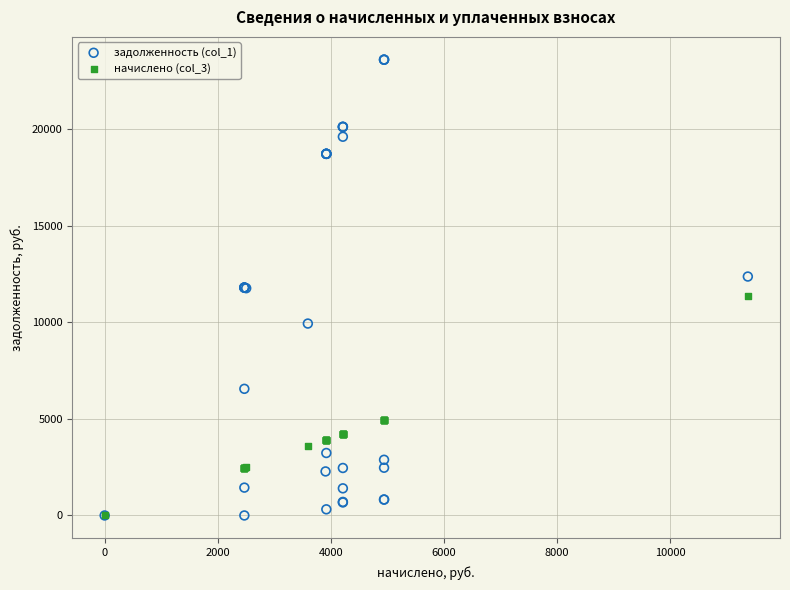

Which series has the largest Y range (max minus min)?

задолженность (col_1)